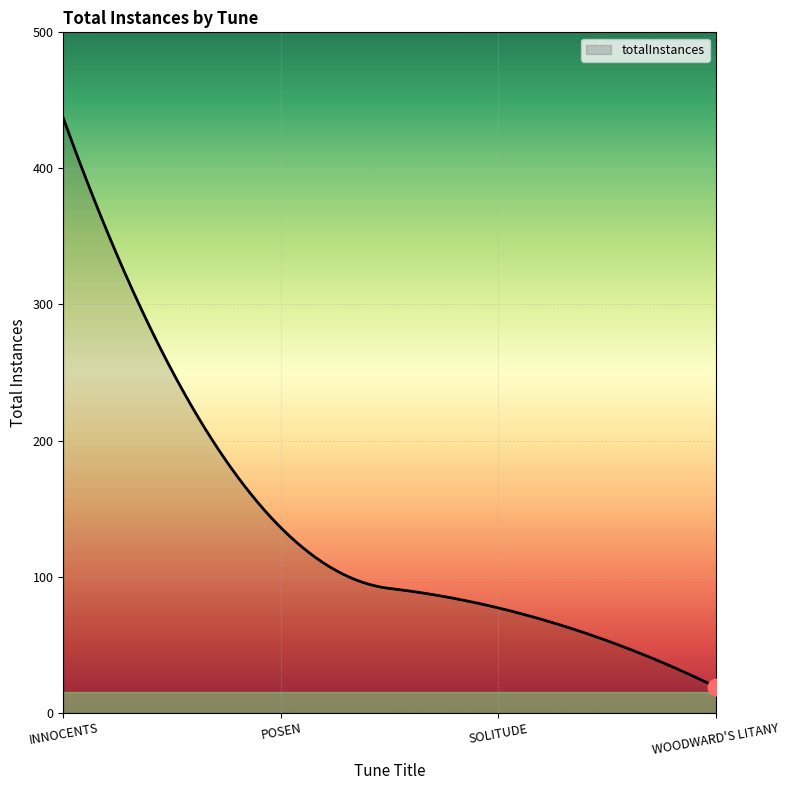

What is the maximum value shown in the chart?

437.0